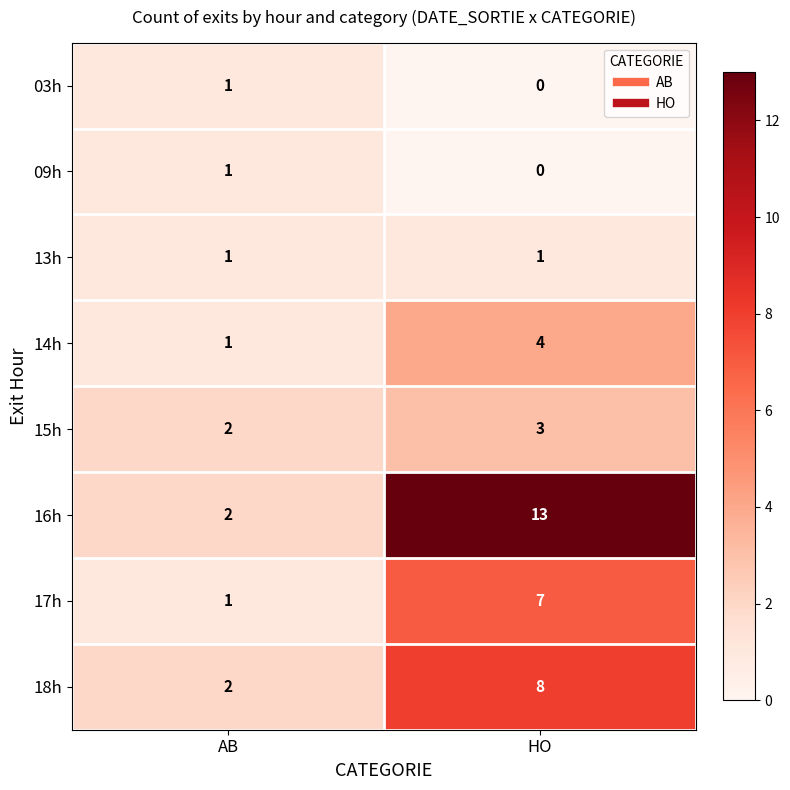

What is the maximum value for 18h?

8